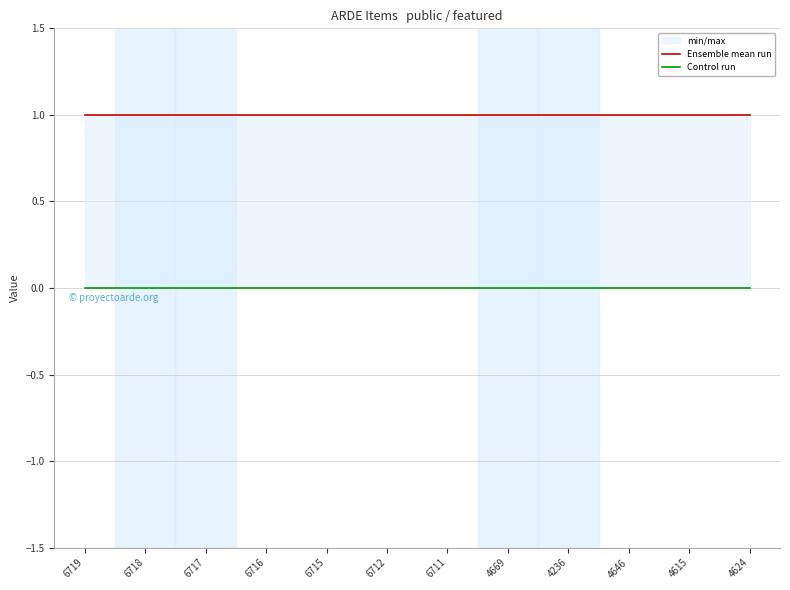

Reading left to right, list all the values displayed in this chart.

Ensemble mean run: 6719=1	6718=1	6717=1	6716=1	6715=1	6712=1	6711=1	4669=1	4236=1	4646=1	4615=1	4624=1
Control run: 6719=0	6718=0	6717=0	6716=0	6715=0	6712=0	6711=0	4669=0	4236=0	4646=0	4615=0	4624=0